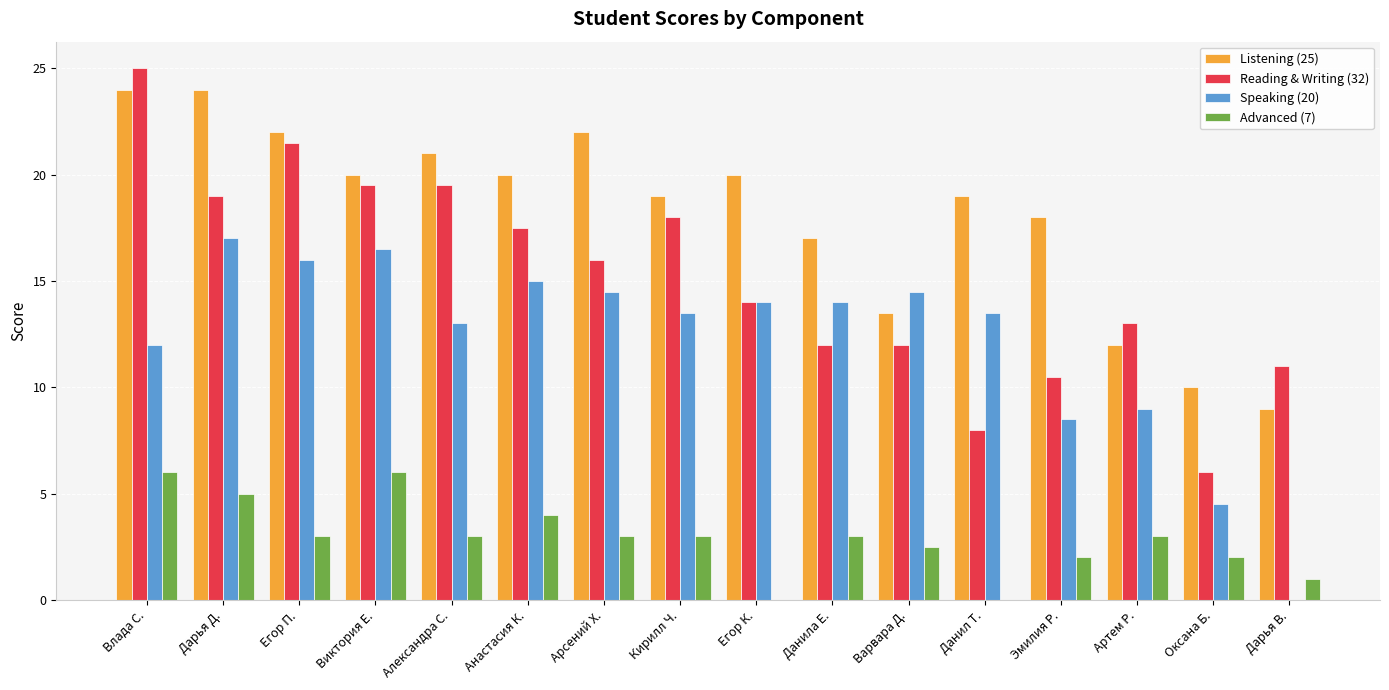

What is the sum of all Listening (25) values?

290.5